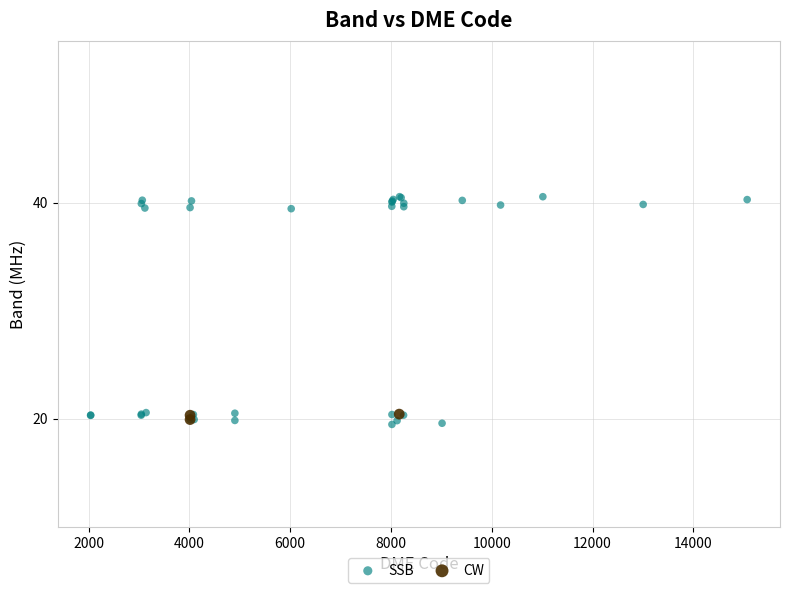

Which series has the widest spread of Y values?

SSB